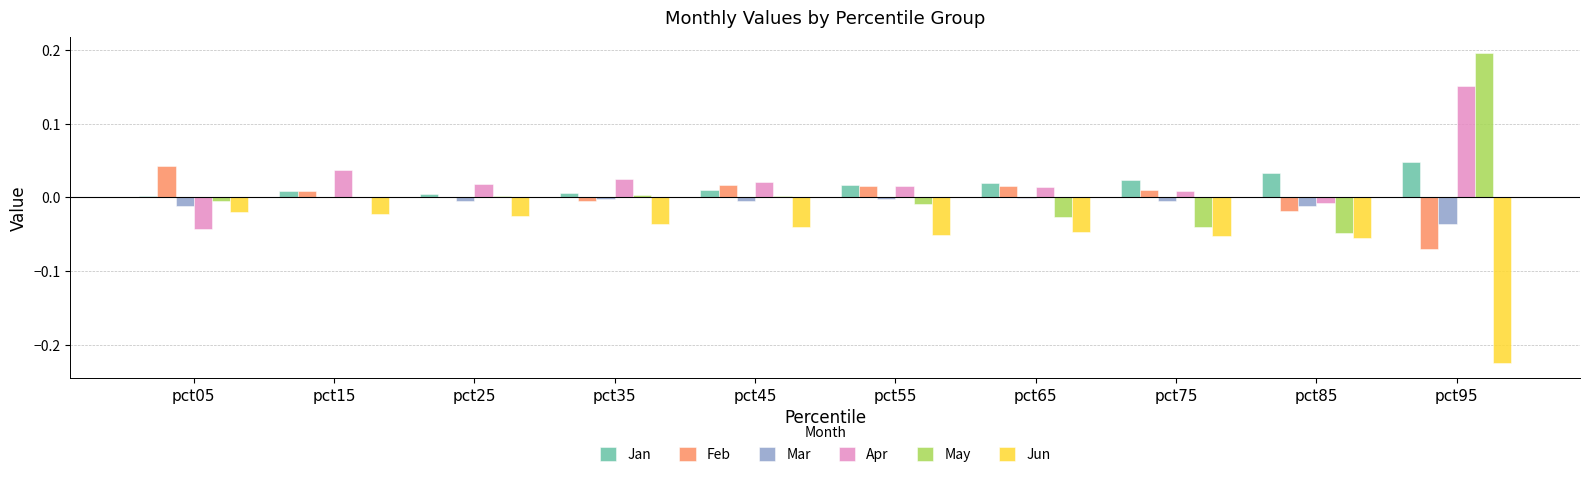

Which category has the highest value in the Jan series?

pct95